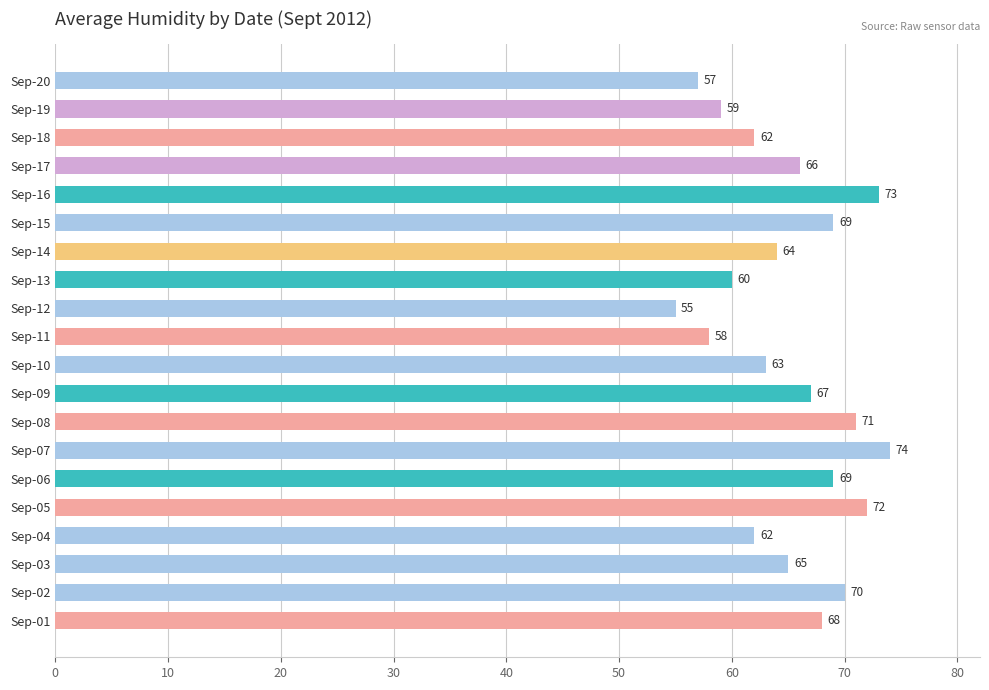

Which label corresponds to the smallest value in the chart?

Sep-12